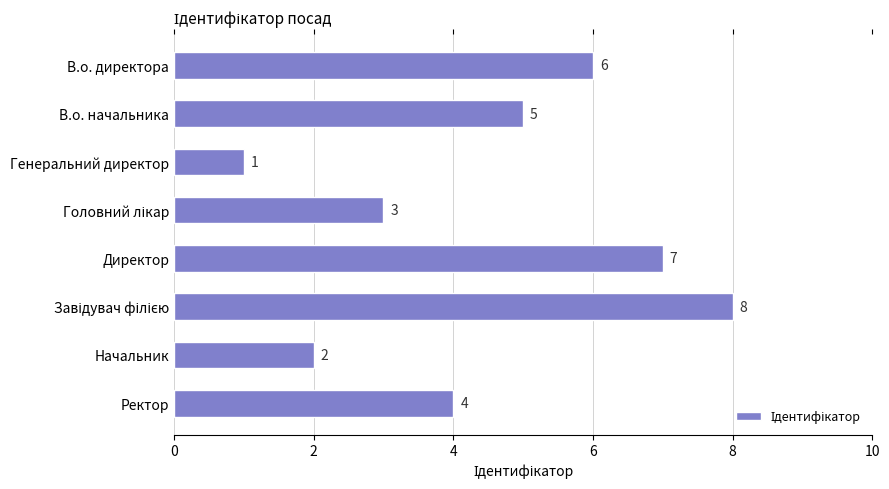

What is the sum of all values?

36